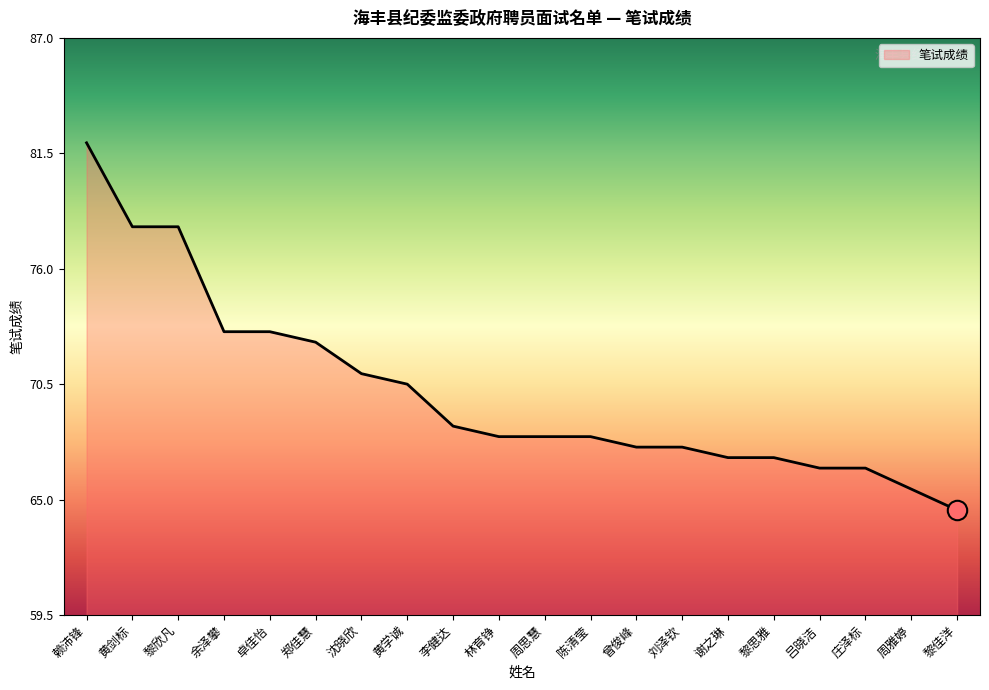

Approximately how many times larger is the value at 黎欣凡 compared to 陈清莹?

1.1